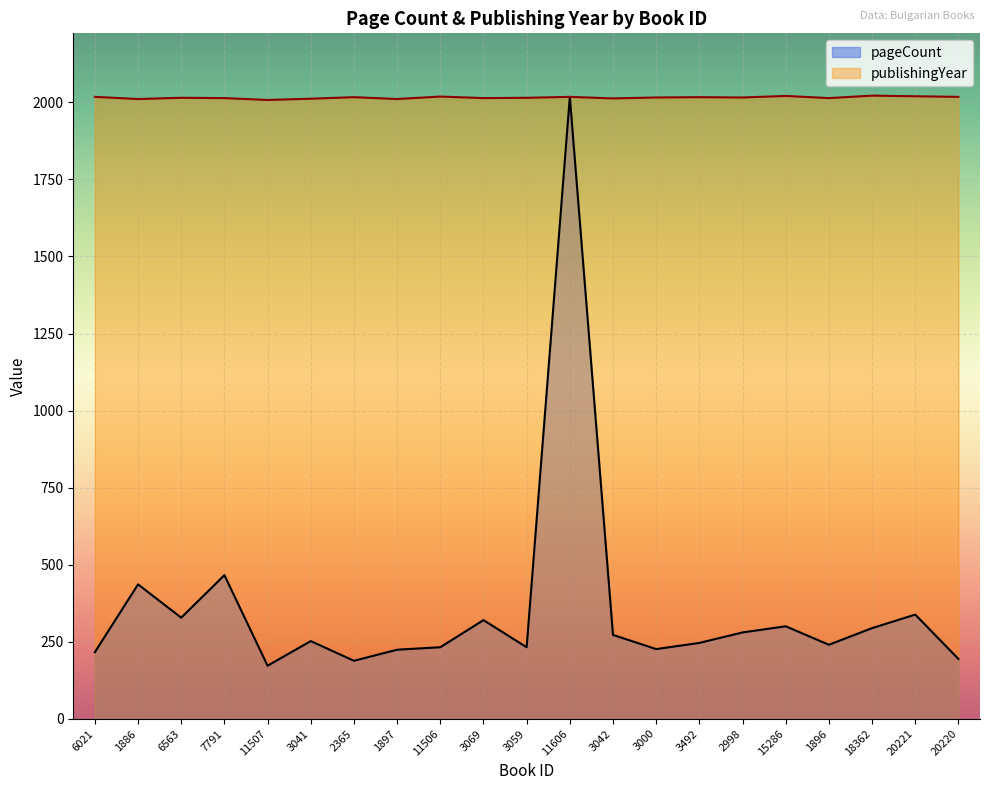

At which label does pageCount first exceed 252?

1886